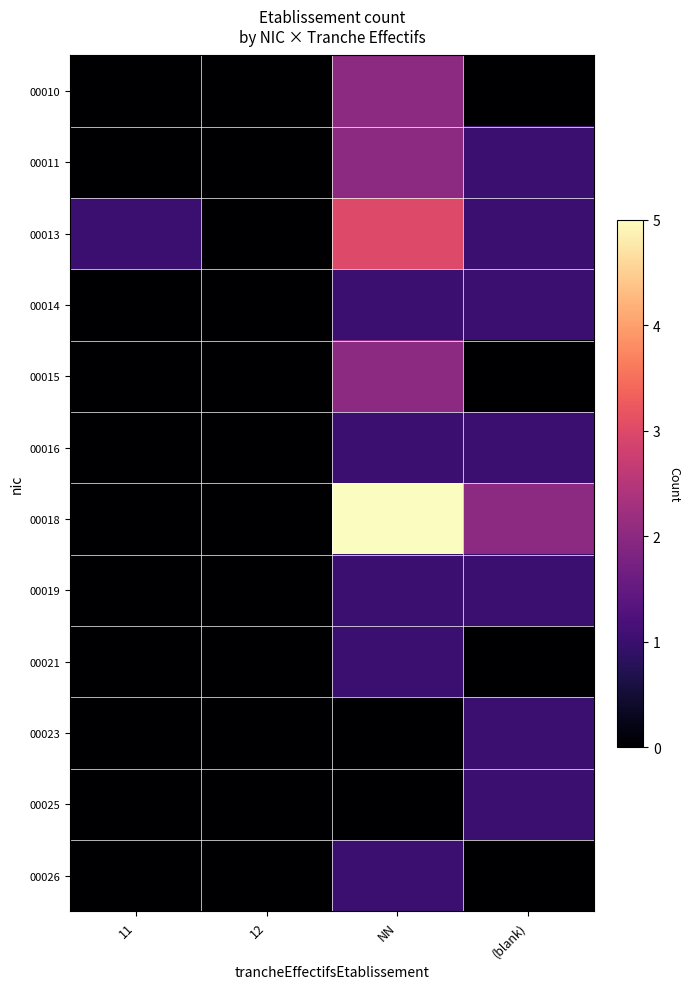

Reading left to right, what are all the values shown in this chart?

00010: 11=0	12=0	NN=2	(blank)=0
00011: 11=0	12=0	NN=2	(blank)=1
00013: 11=1	12=0	NN=3	(blank)=1
00014: 11=0	12=0	NN=1	(blank)=1
00015: 11=0	12=0	NN=2	(blank)=0
00016: 11=0	12=0	NN=1	(blank)=1
00018: 11=0	12=0	NN=5	(blank)=2
00019: 11=0	12=0	NN=1	(blank)=1
00021: 11=0	12=0	NN=1	(blank)=0
00023: 11=0	12=0	NN=0	(blank)=1
00025: 11=0	12=0	NN=0	(blank)=1
00026: 11=0	12=0	NN=1	(blank)=0